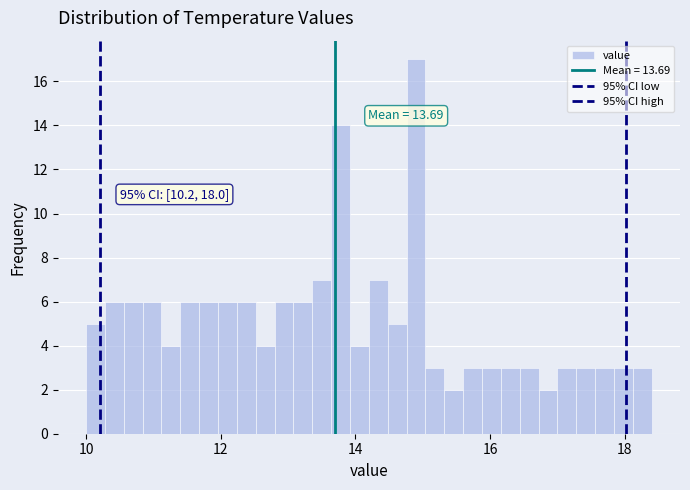

Around what value on the x-axis is the tallest bar? Give the approximate position of its centre, as read against the axis.

15.0